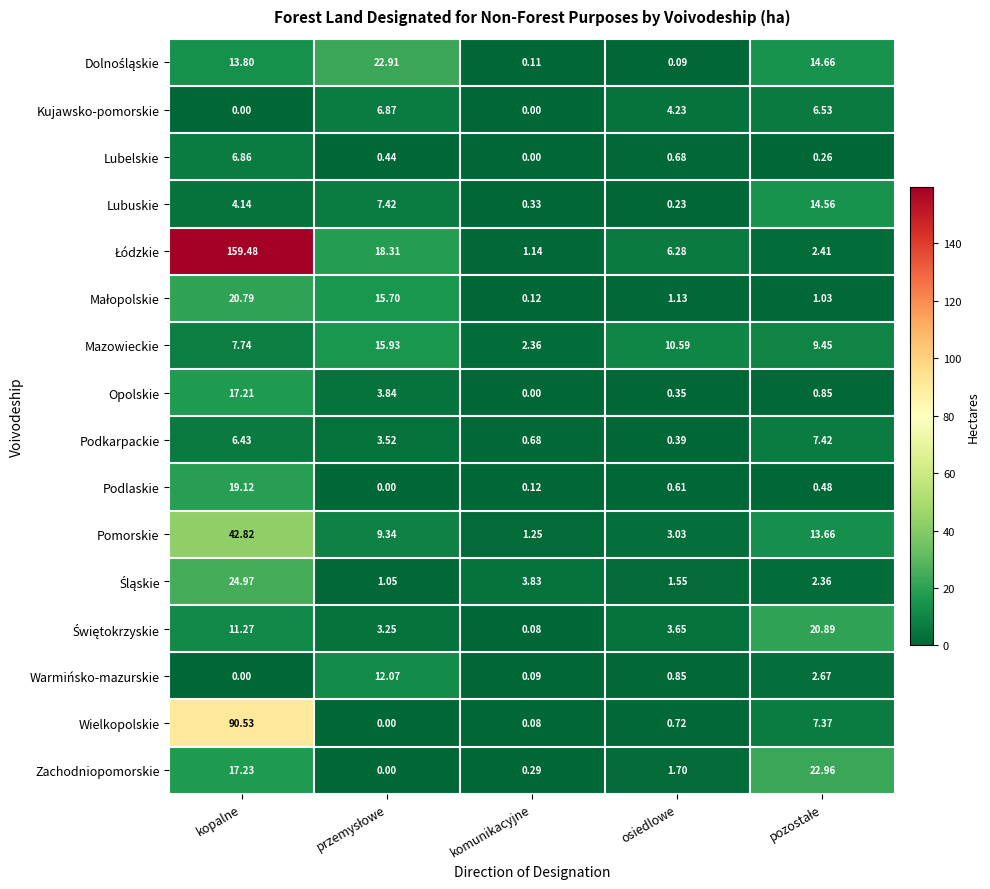

At which category does the chart reach its peak across all series?

kopalne